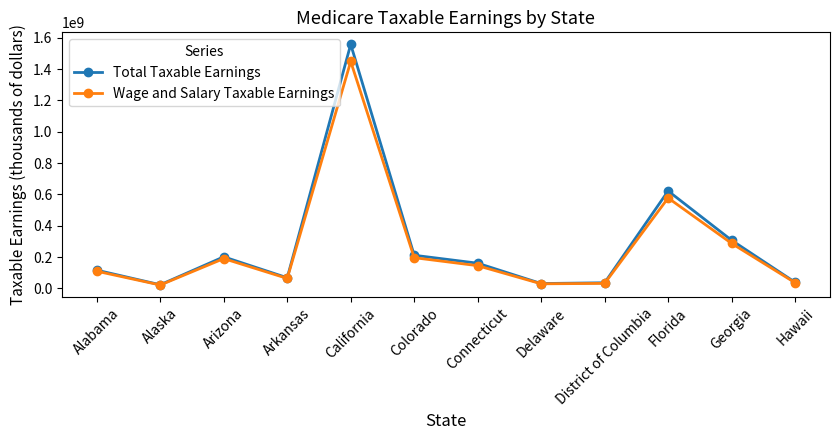

At which category is the sum across all series the highest?

California